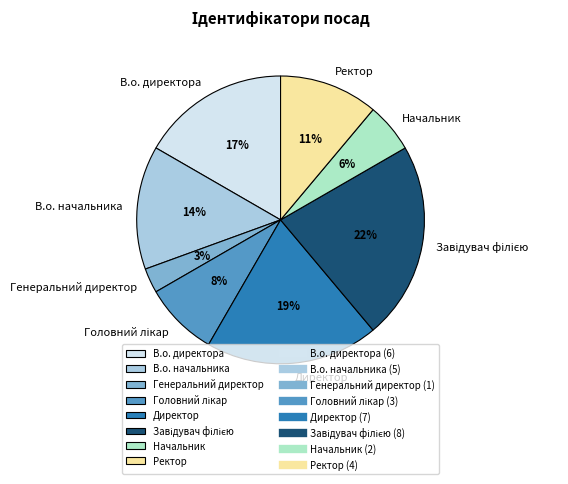

How many slices are in this pie chart?

8